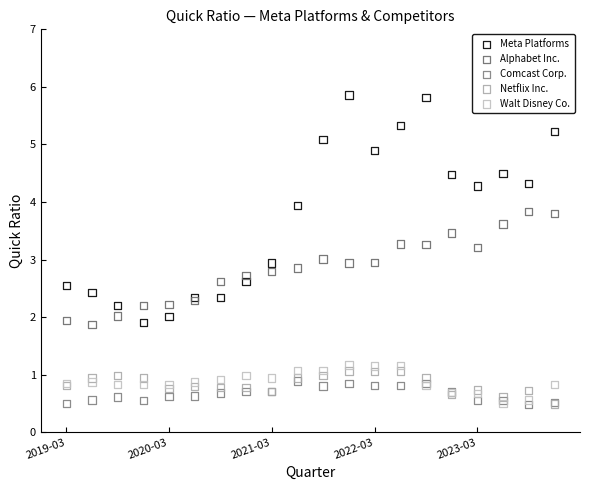

What are all the series names shown in the legend?

Meta Platforms, Alphabet Inc., Comcast Corp., Netflix Inc., Walt Disney Co.